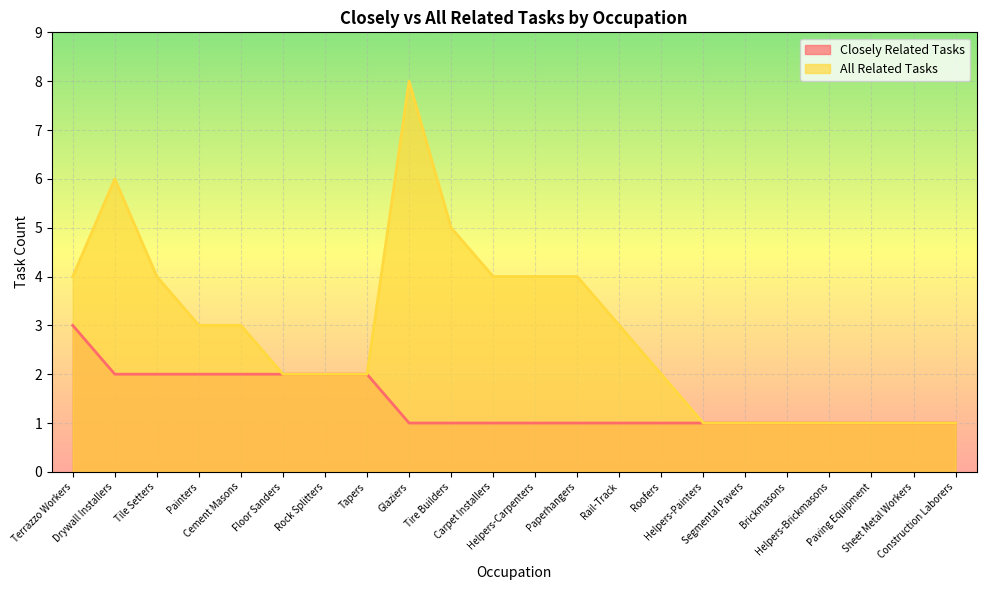

Which series has the largest total across all categories?

All Related Tasks